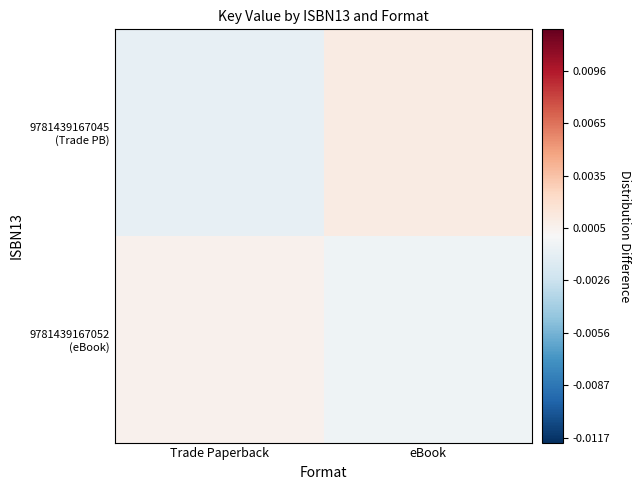

List the series in order of their peak value, lowest first.

9781439167052 (eBook), 9781439167045 (Trade PB)